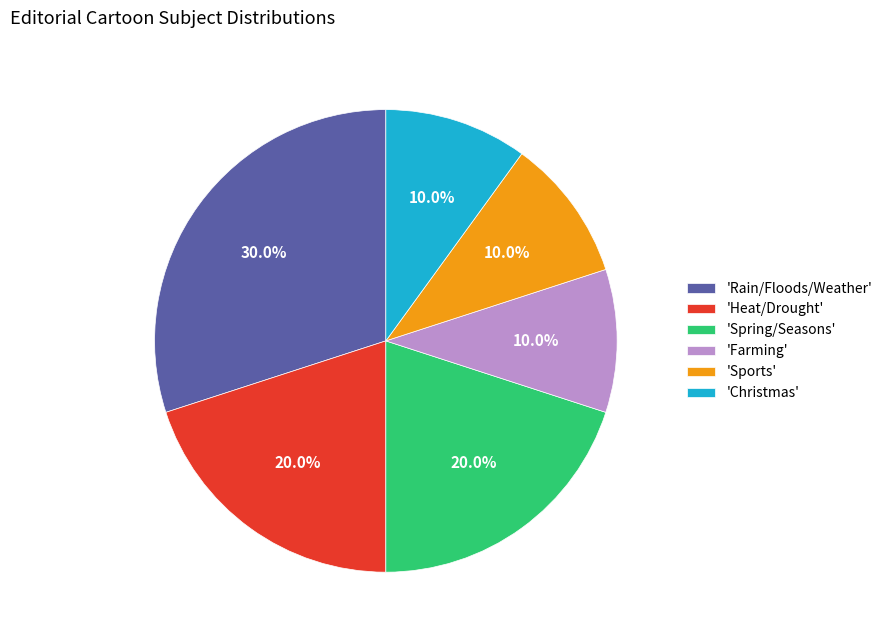

Does any single category account for the majority?

No